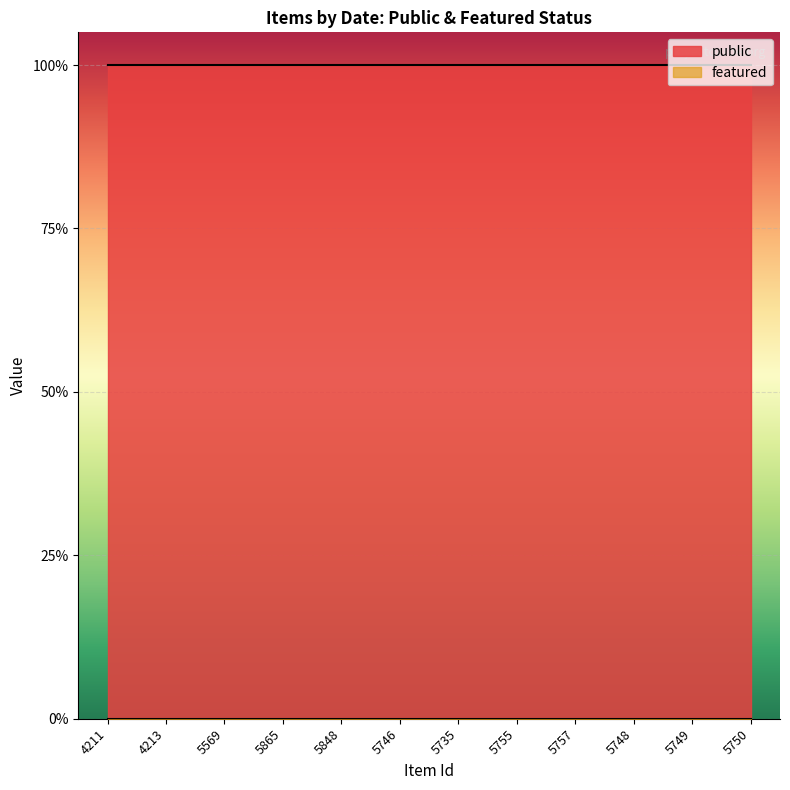

What is the value of the public point at the 11th from the left?

1